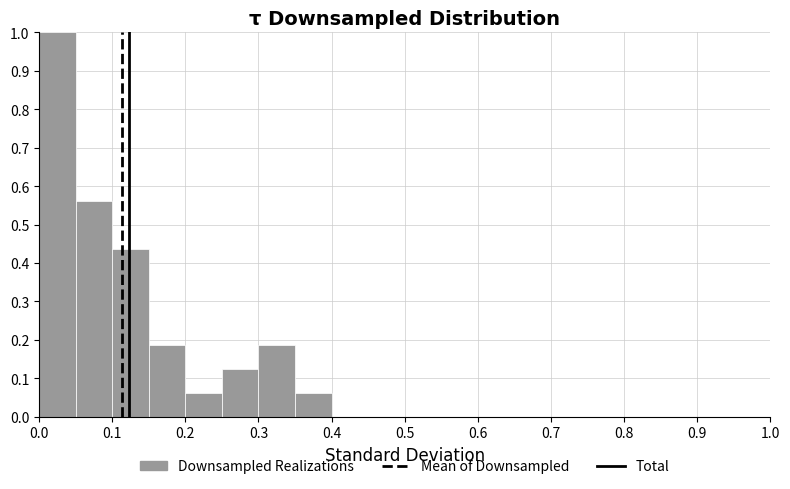

How tall is the bar that spans 0.35 to 0.40 on the x-axis? The values are not printed on the chart, so give them approximately, as read against the axis.

0.06